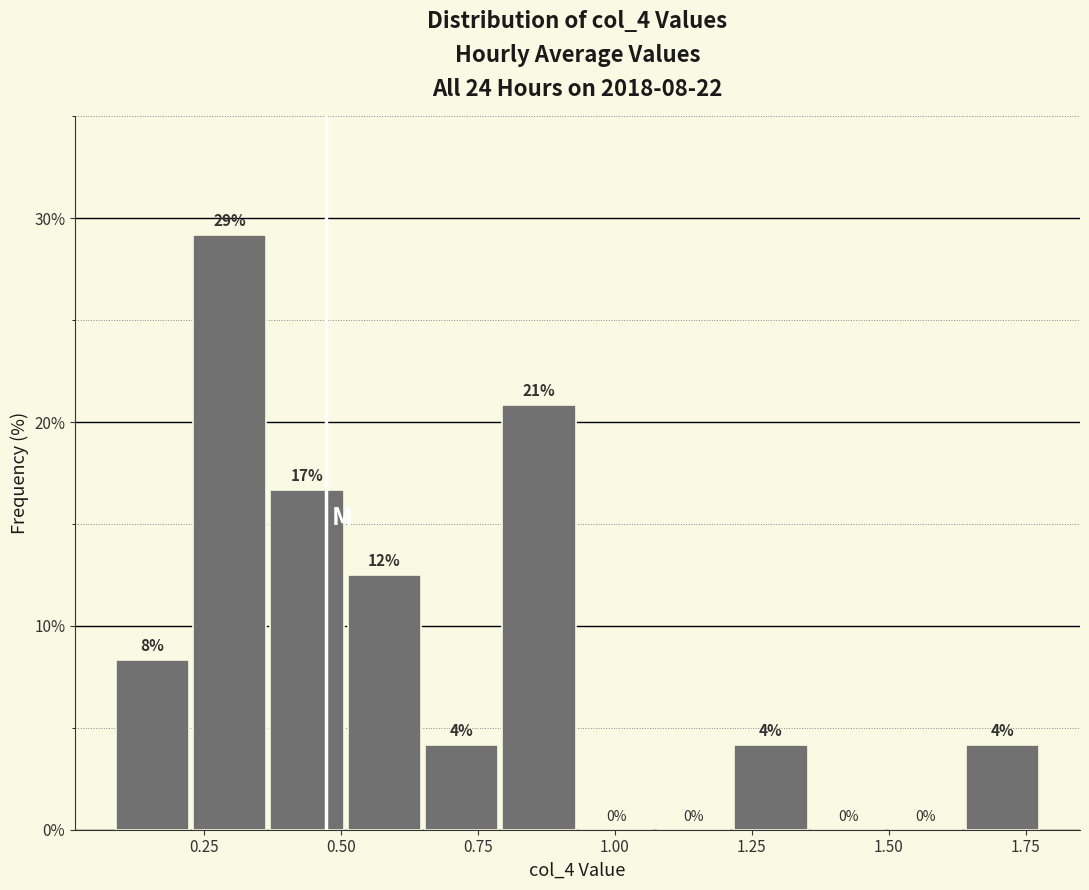

Around what value on the x-axis is the tallest bar? Give the approximate position of its centre, as read against the axis.

0.30